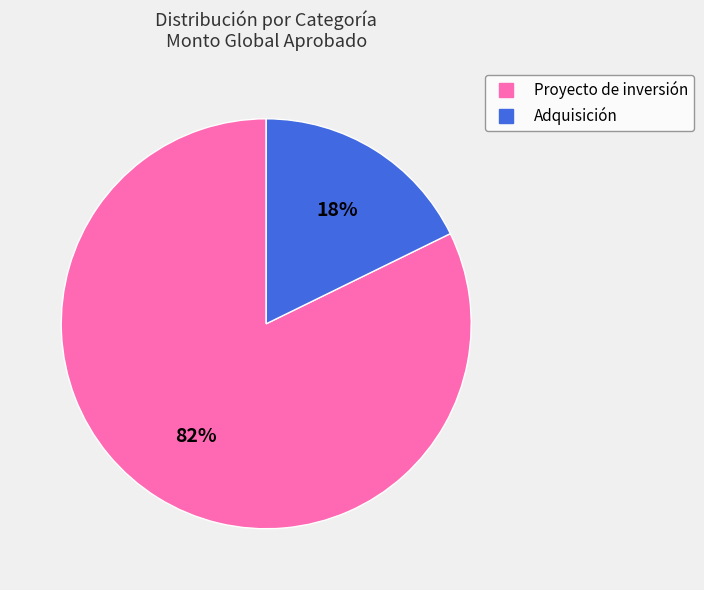

The Proyecto de inversión slice represents 82% of the pie. True or false?

True